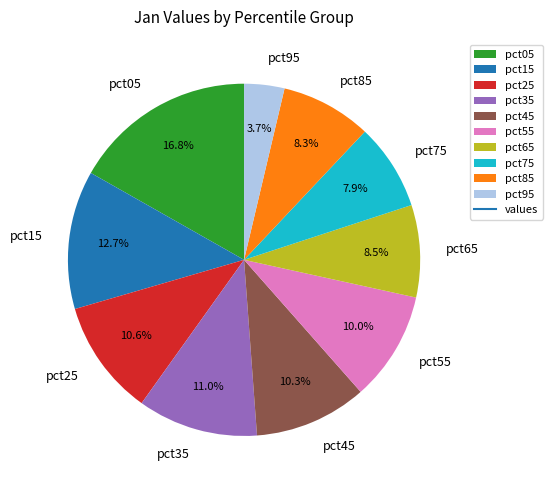

To the nearest percent, what portion does pct55 represent?

10%